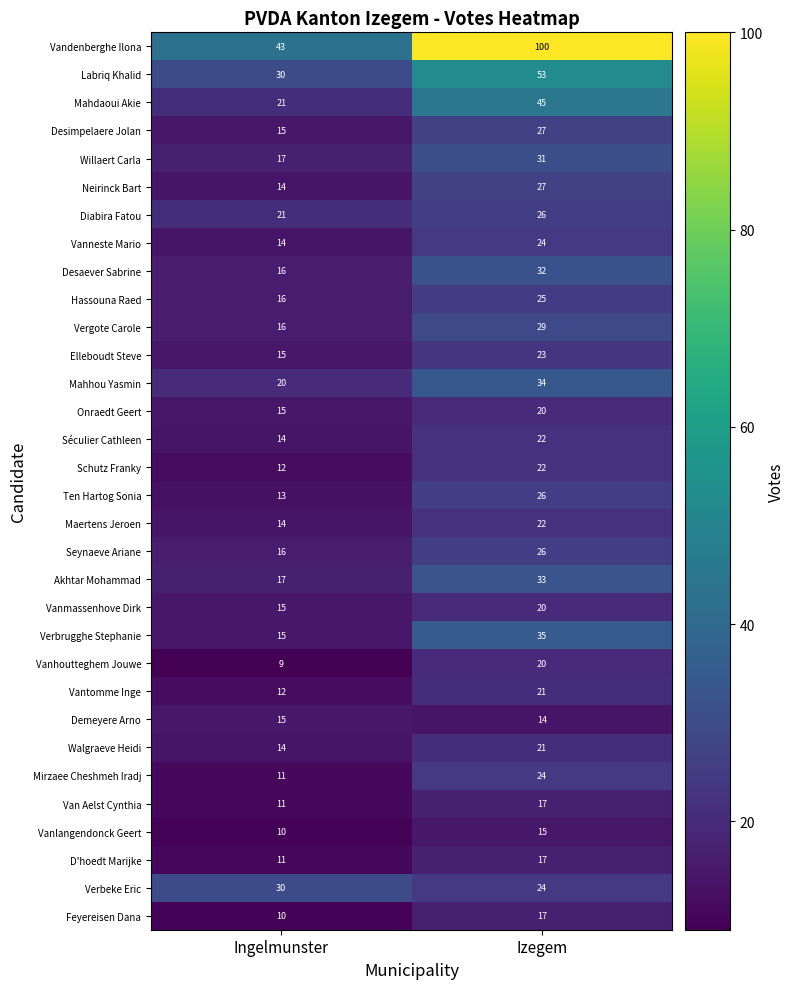

What is the maximum value shown in the chart?

100